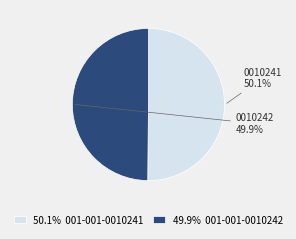

Does any single category account for the majority?

Yes